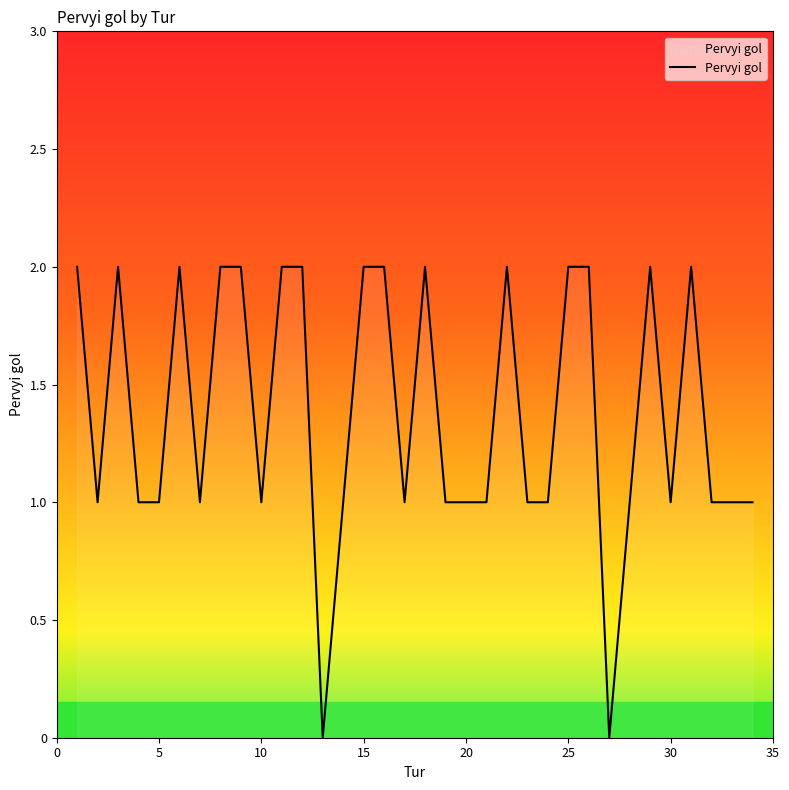

Count the number of categories in the chart.

34